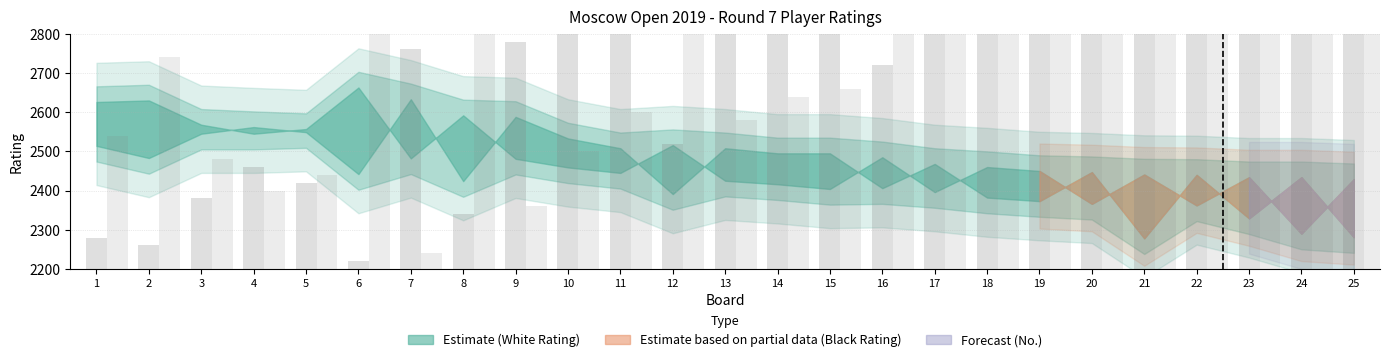

What value does the White No. series have at 22?

3640